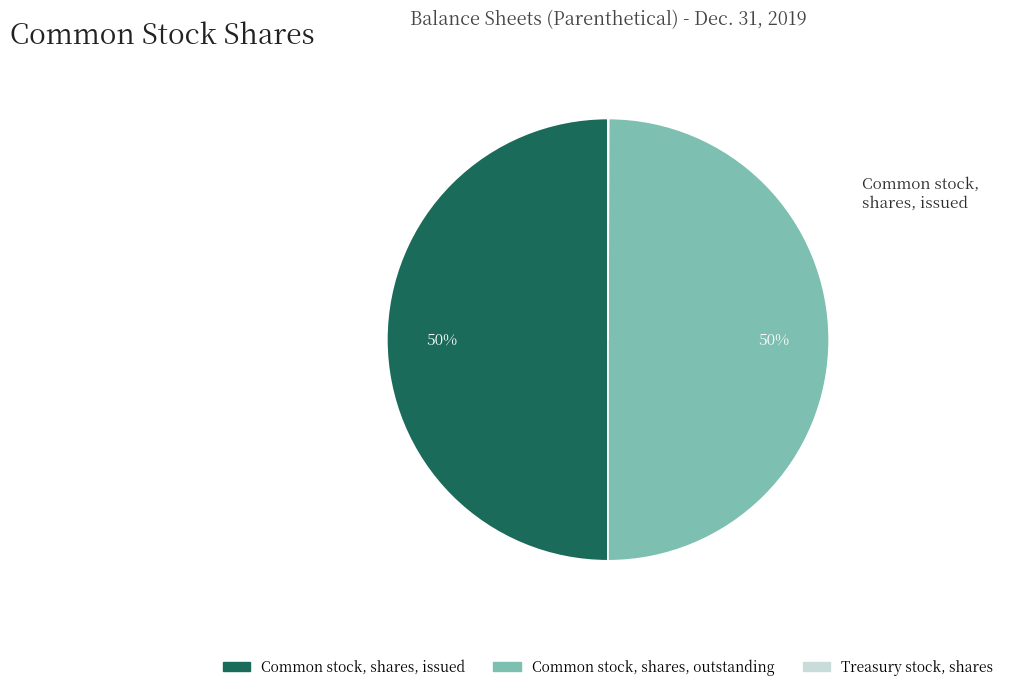

Is there a majority slice in this chart?

No